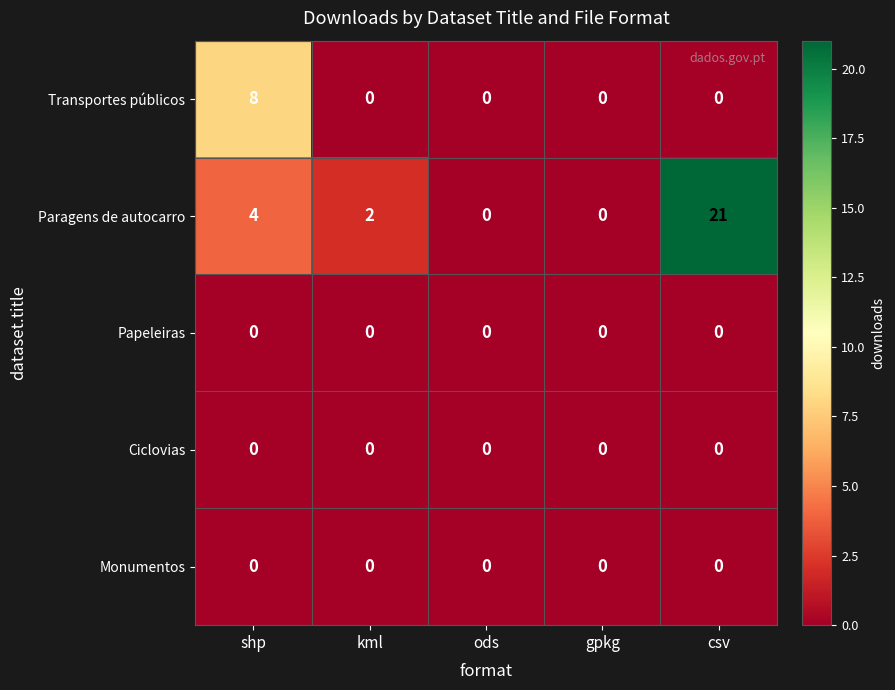

Reading left to right, what are all the values shown in this chart?

Transportes públicos: shp=8	kml=0	ods=0	gpkg=0	csv=0
Paragens de autocarro: shp=4	kml=2	ods=0	gpkg=0	csv=21
Papeleiras: shp=0	kml=0	ods=0	gpkg=0	csv=0
Ciclovias: shp=0	kml=0	ods=0	gpkg=0	csv=0
Monumentos: shp=0	kml=0	ods=0	gpkg=0	csv=0